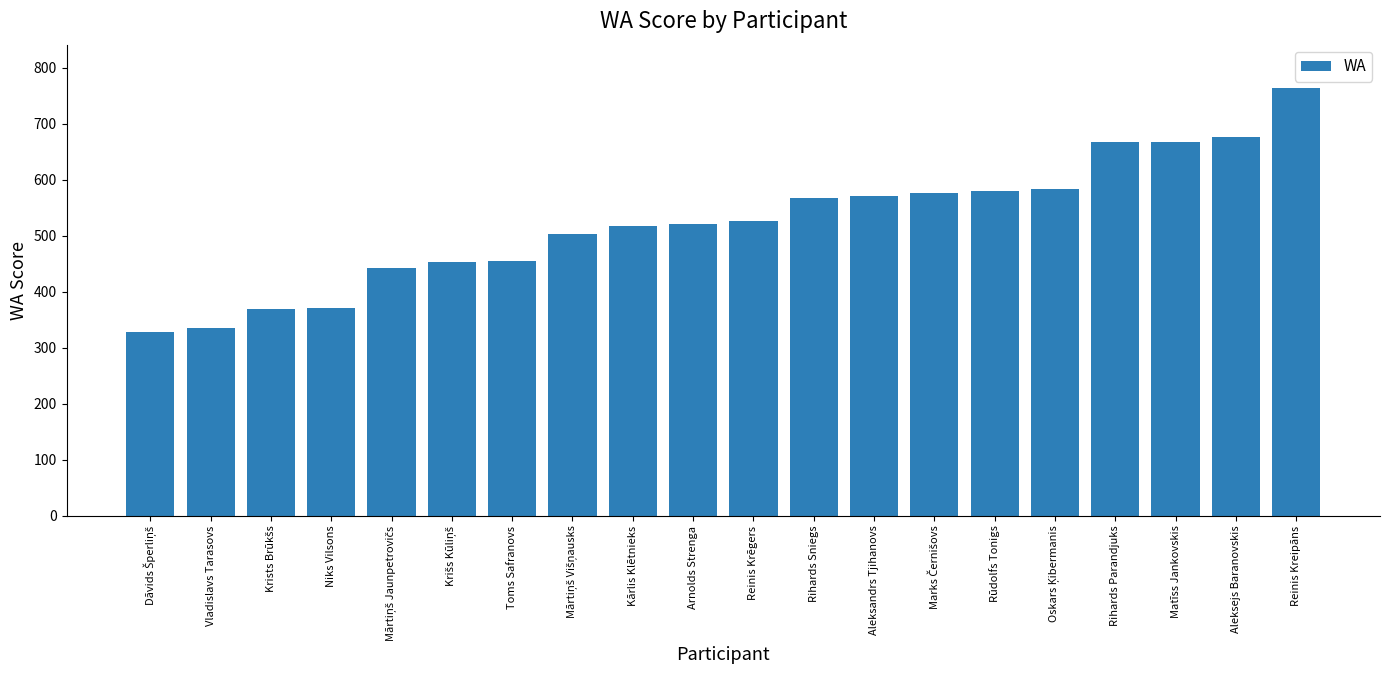

What is the difference between the maximum and minimum values?

436